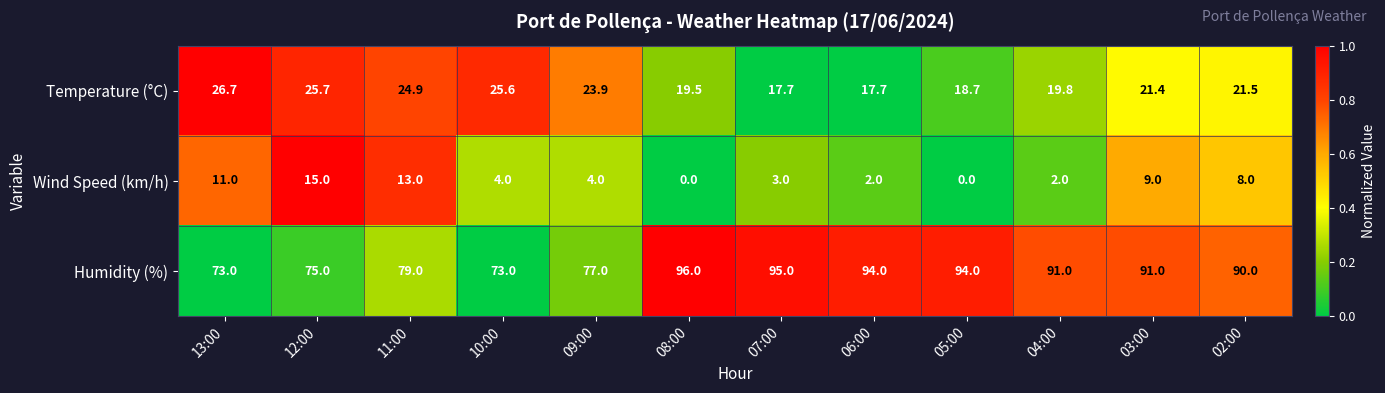

At which label does Humidity (%) first exceed 91?

08:00